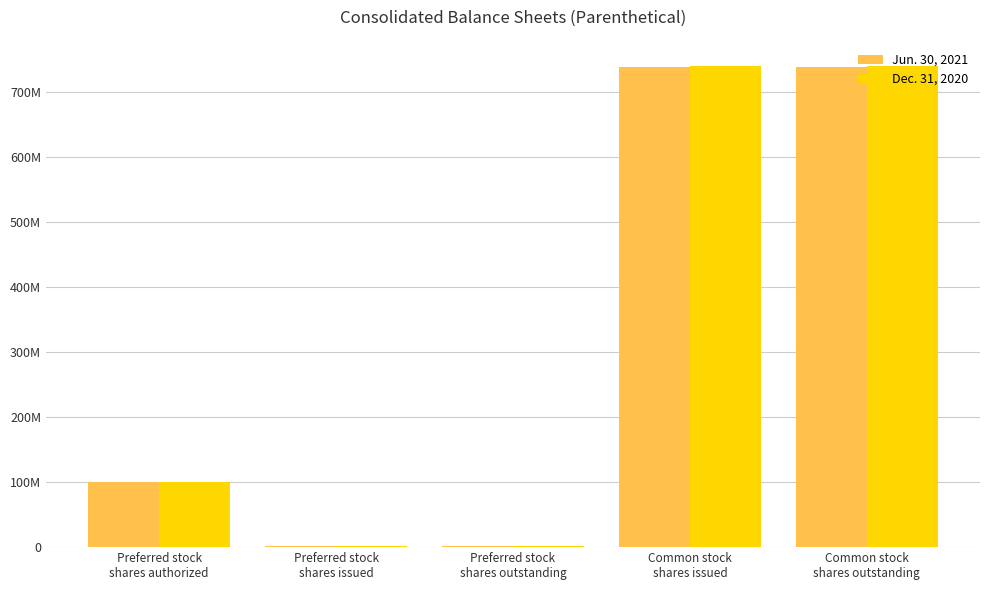

Is it true that Dec. 31, 2020 equals 1758264 at Preferred stock
shares outstanding?

False